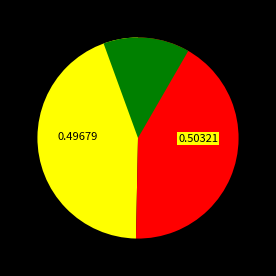

To the nearest percent, what is the combined percentage of 6244 and 6165?

100%